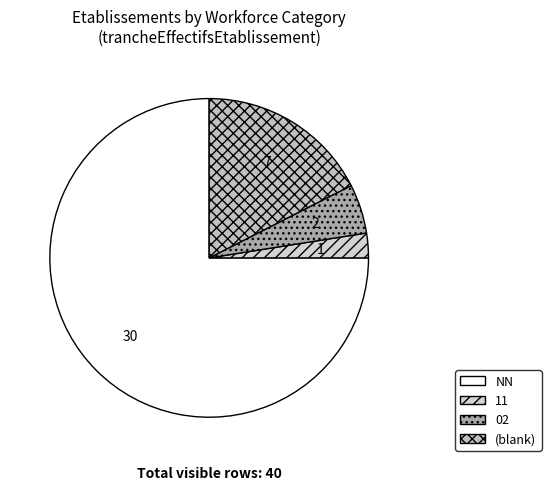

Is there any slice that represents more than half of the pie?

Yes